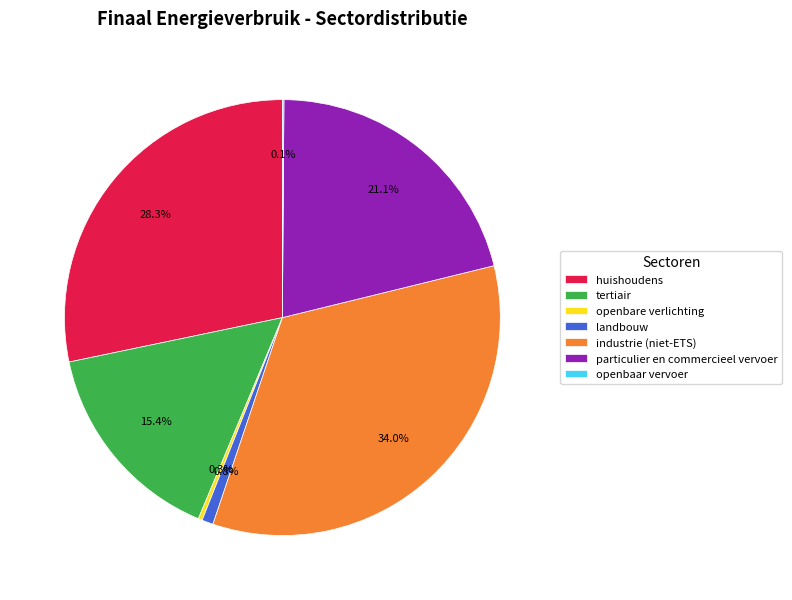

Between huishoudens and openbare verlichting, which is larger?

huishoudens